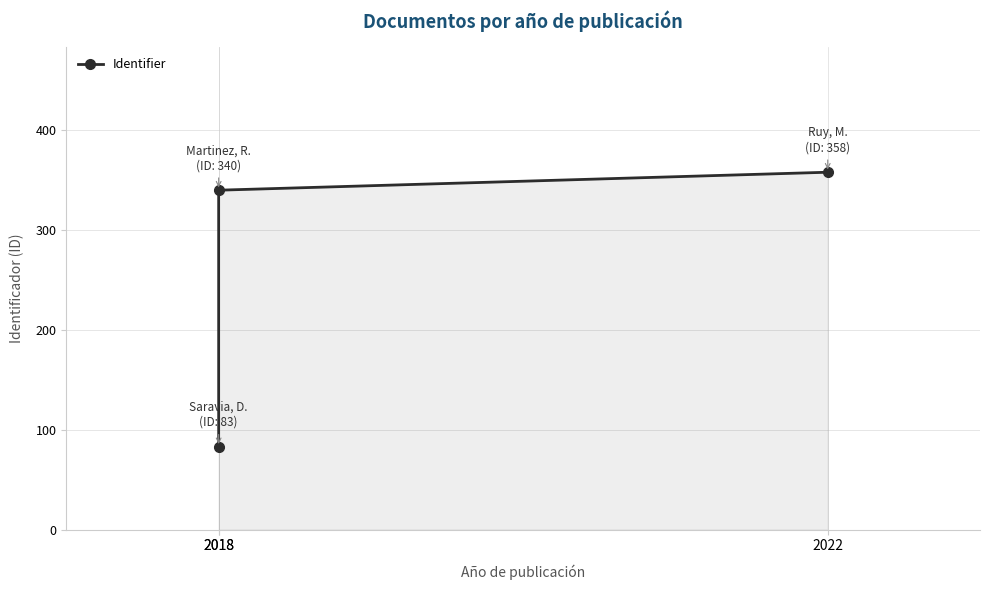

Read the value at 2018, to the nearest 10.

80